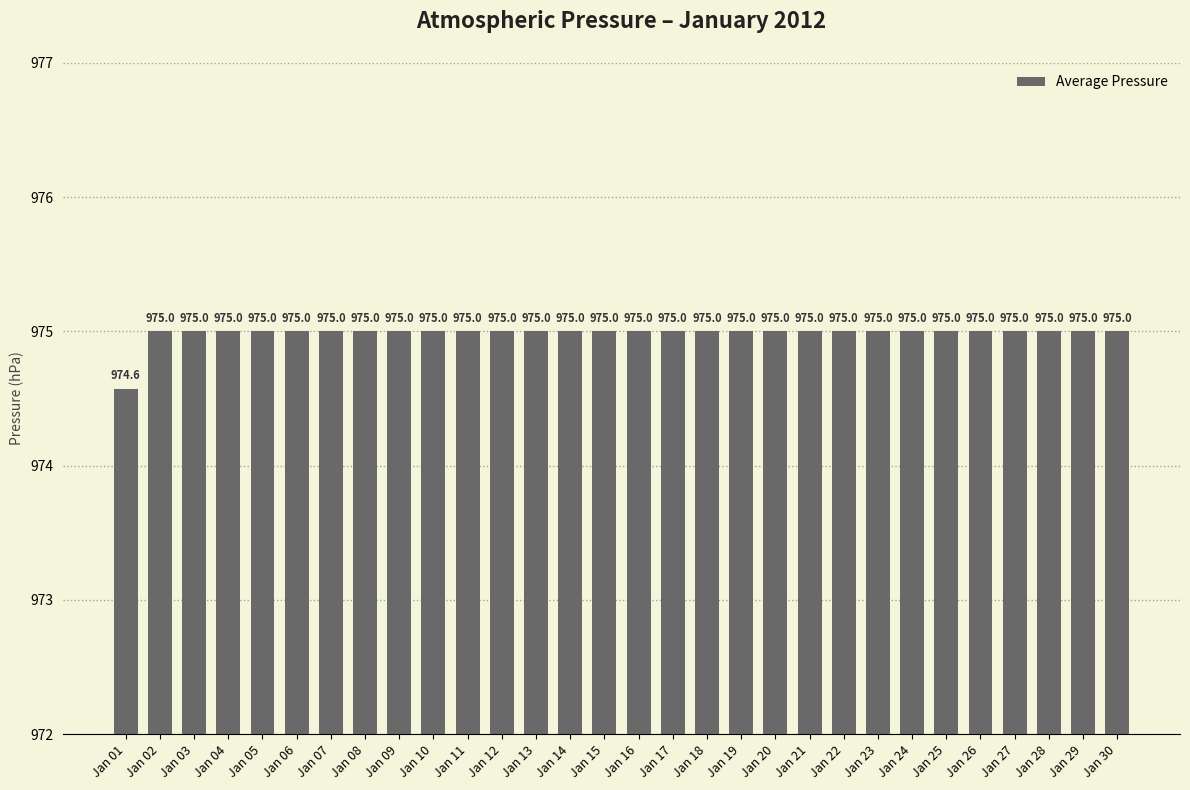

Is it true that the value at Jan 05 is 606.2?

False